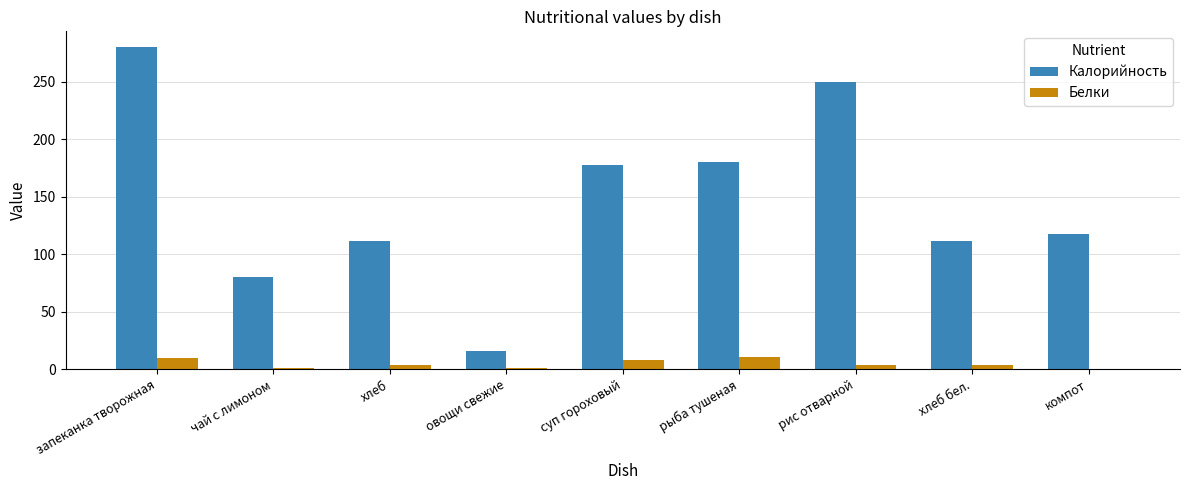

At which category is the sum across all series the highest?

запеканка творожная